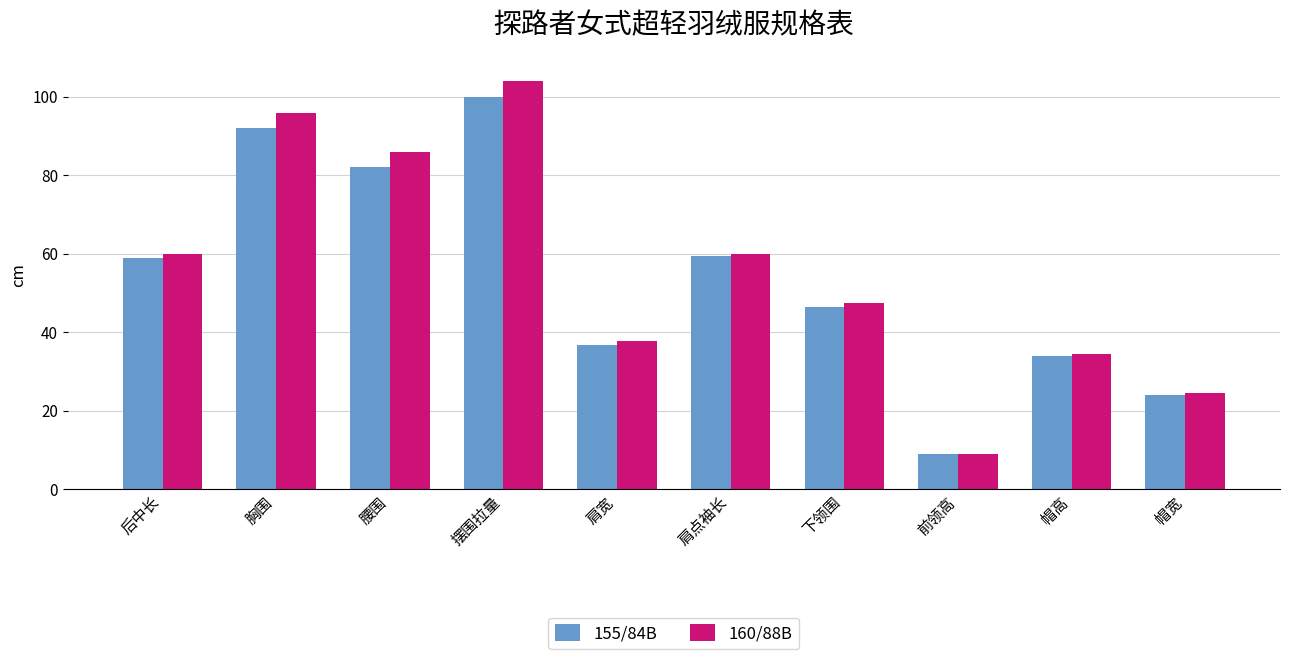

Reading left to right, extract all data points from this chart.

155/84B: 后中长=59.0	胸围=92.0	腰围=82.0	摆围拉量=100.0	肩宽=36.8	肩点袖长=59.5	下领围=46.5	前领高=9.0	帽高=34.0	帽宽=24.0
160/88B: 后中长=60.0	胸围=96.0	腰围=86.0	摆围拉量=104.0	肩宽=37.8	肩点袖长=60.0	下领围=47.5	前领高=9.0	帽高=34.5	帽宽=24.5